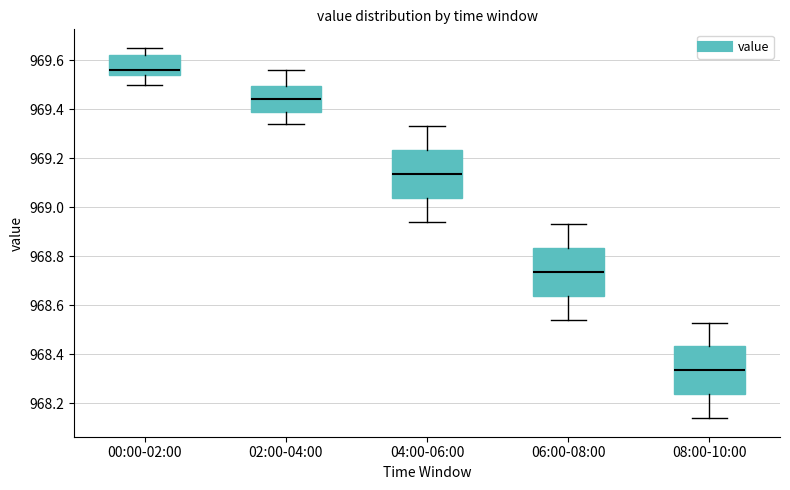

Where does the lower whisker of the box for 06:00-08:00 end on the y-axis? The values are not printed on the chart, so give them approximately, as read against the axis.

968.54